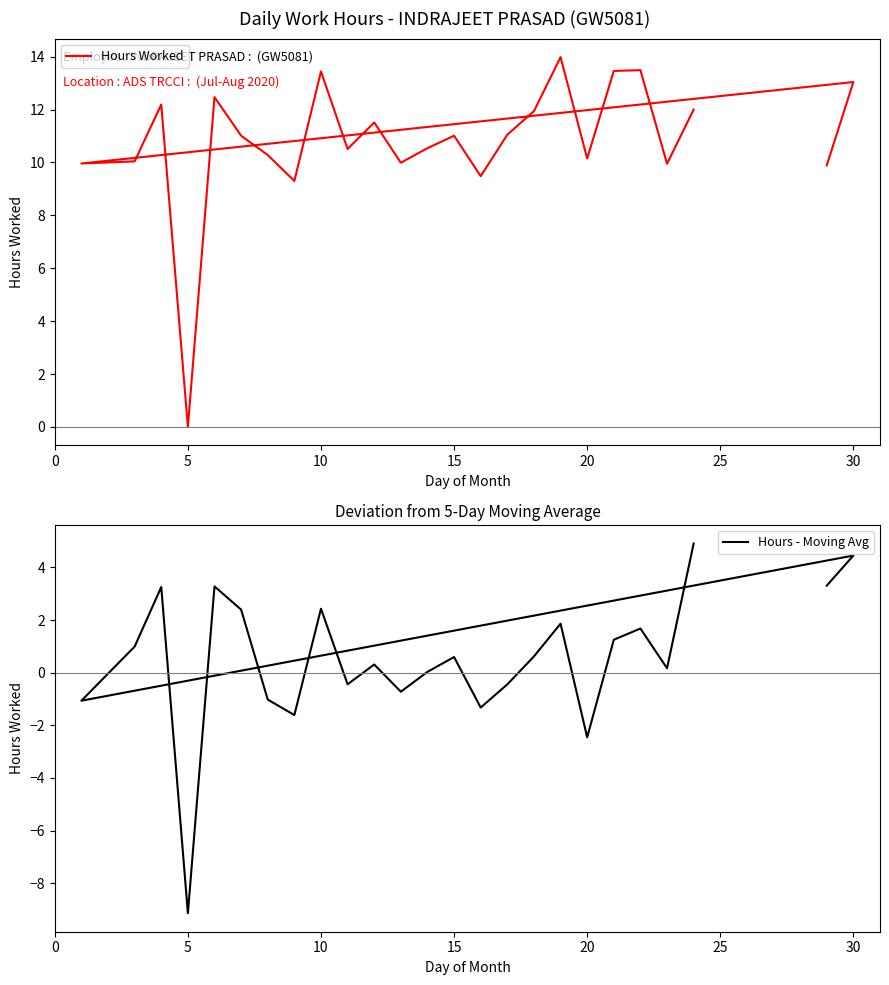

True or false: Hours - Moving Avg and Hours Worked intersect in this chart.

False